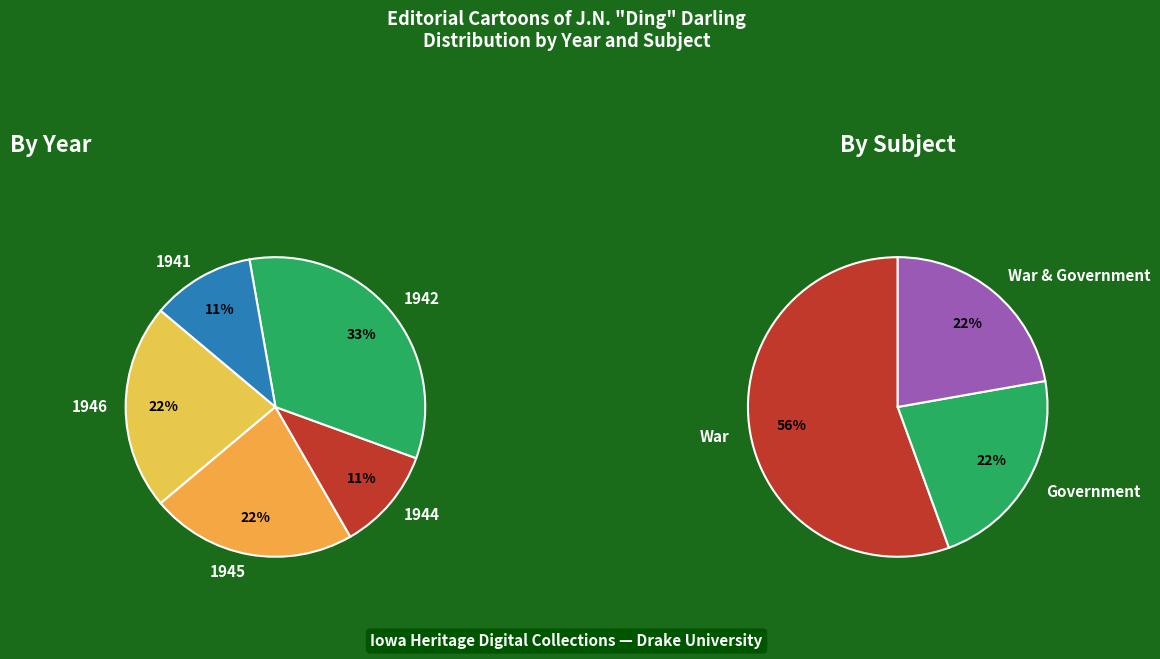

Is the sum of Government and War greater than half?

Yes